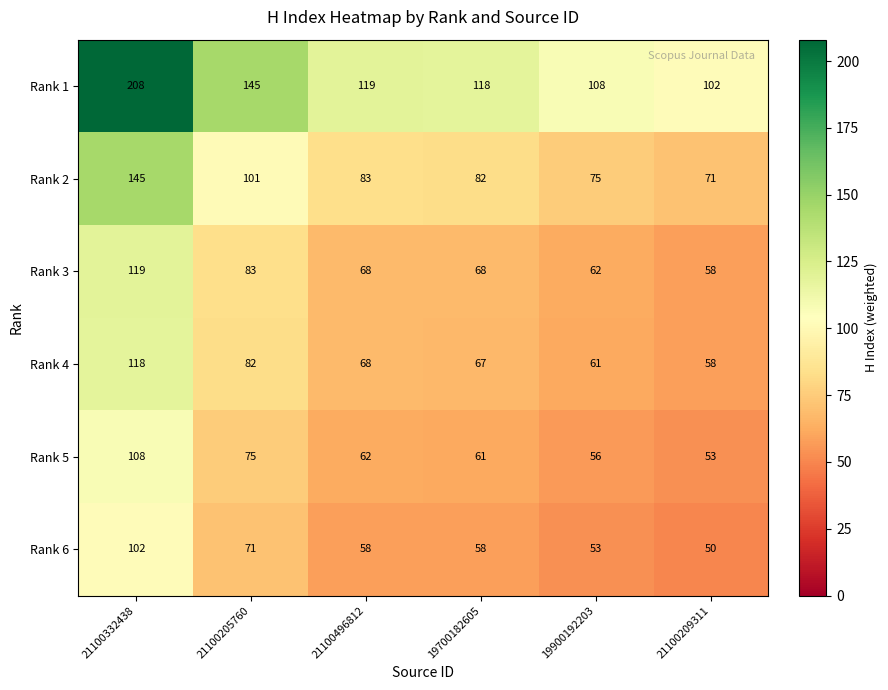

True or false: Rank 1 has a value of 102 at 21100209311.

True